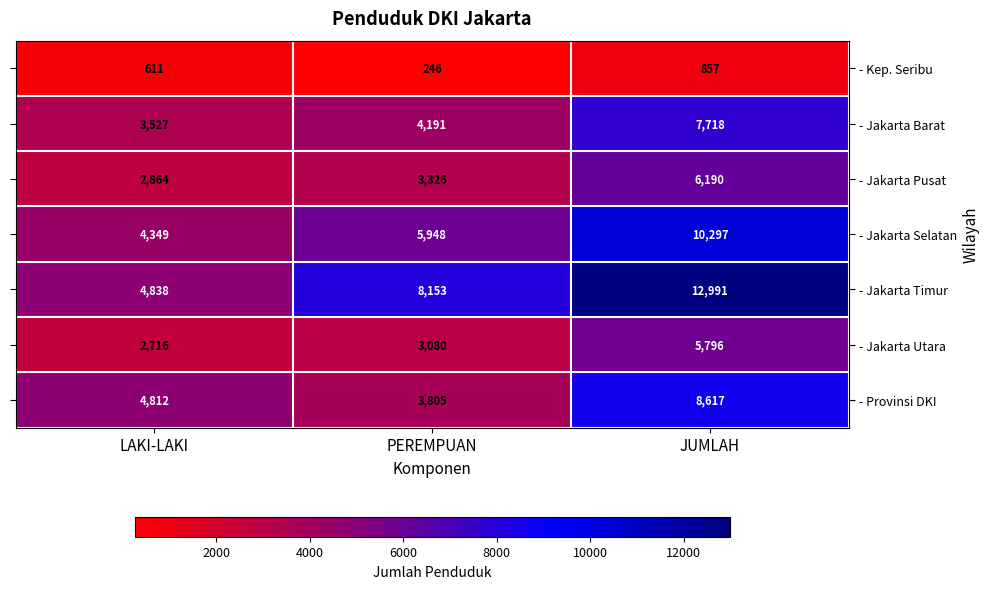

Reading left to right, what are all the values shown in this chart?

- Kep. Seribu: 611	246	857
- Jakarta Barat: 3527	4191	7718
- Jakarta Pusat: 2864	3326	6190
- Jakarta Selatan: 4349	5948	10297
- Jakarta Timur: 4838	8153	12991
- Jakarta Utara: 2716	3080	5796
- Provinsi DKI: 4812	3805	8617